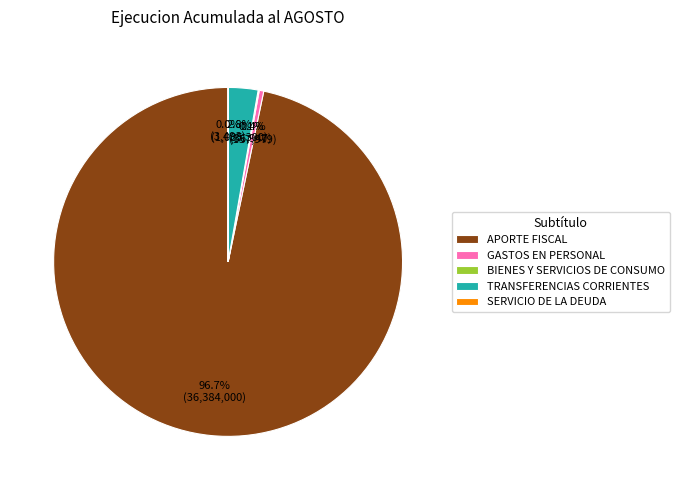

Between TRANSFERENCIAS CORRIENTES and GASTOS EN PERSONAL, which is larger?

TRANSFERENCIAS CORRIENTES